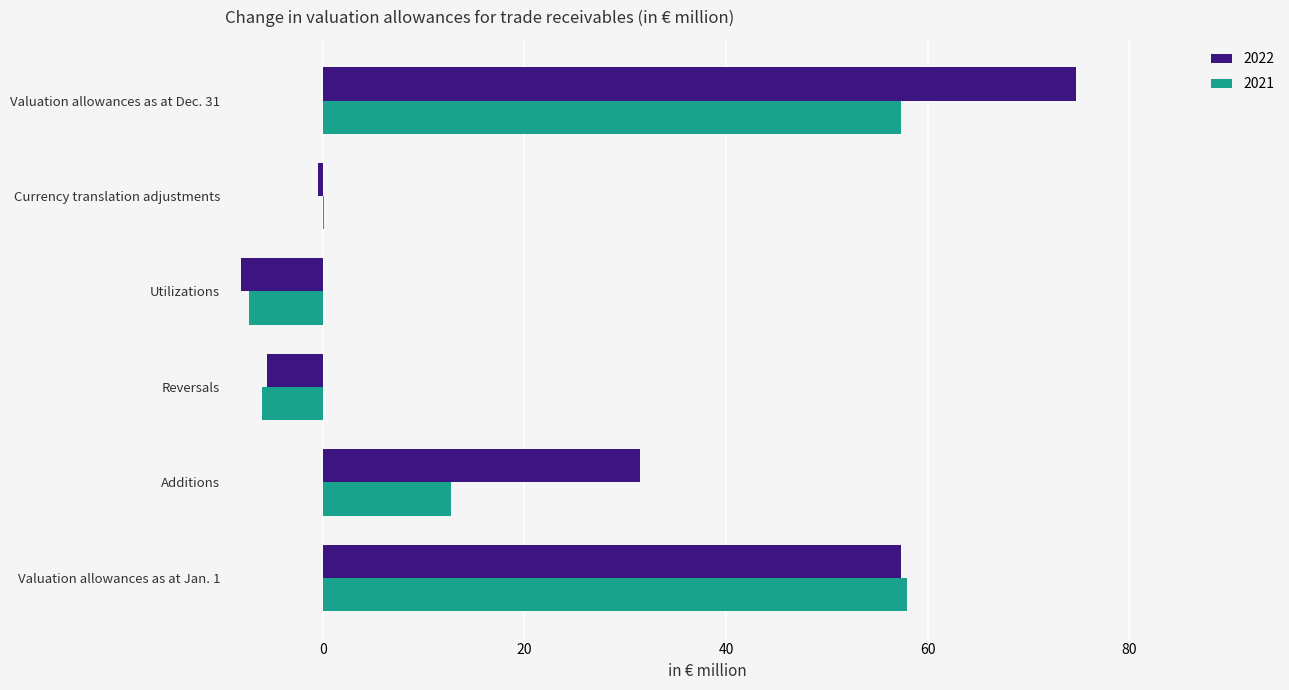

What is the total value across all series at Utilizations?

-15.4